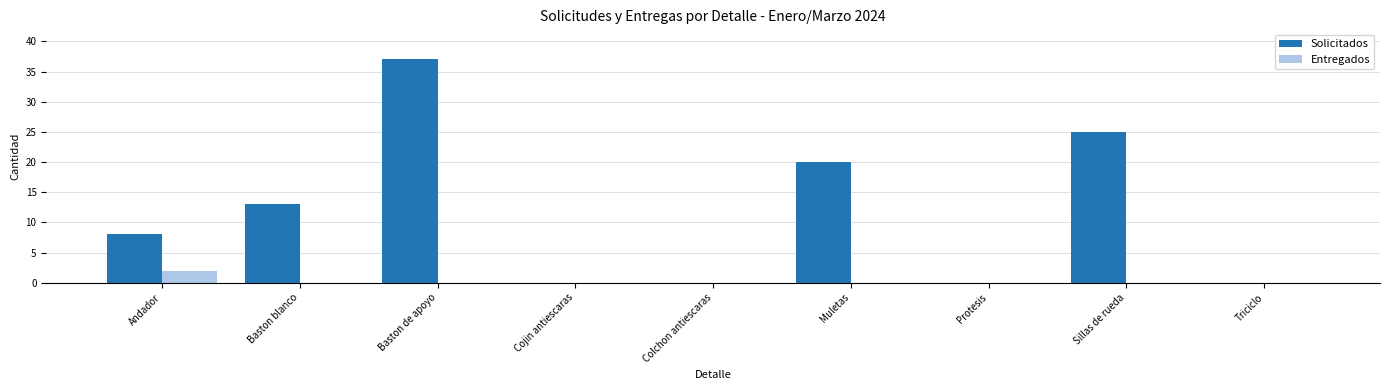

Is it true that Solicitados equals 21 at Triciclo?

False